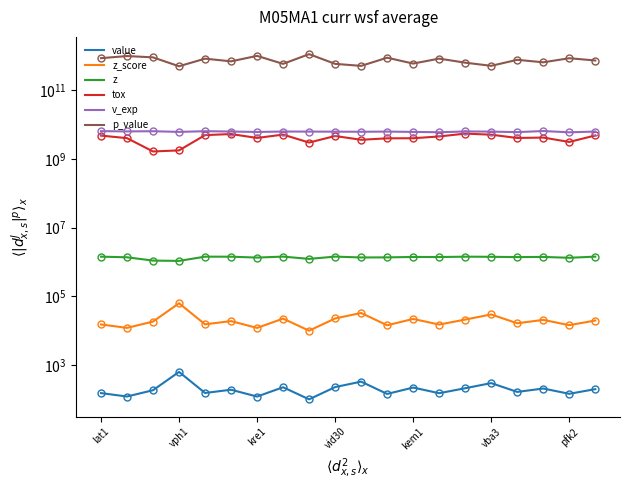

Where does the v_exp series first go above 6244460000?

lat1